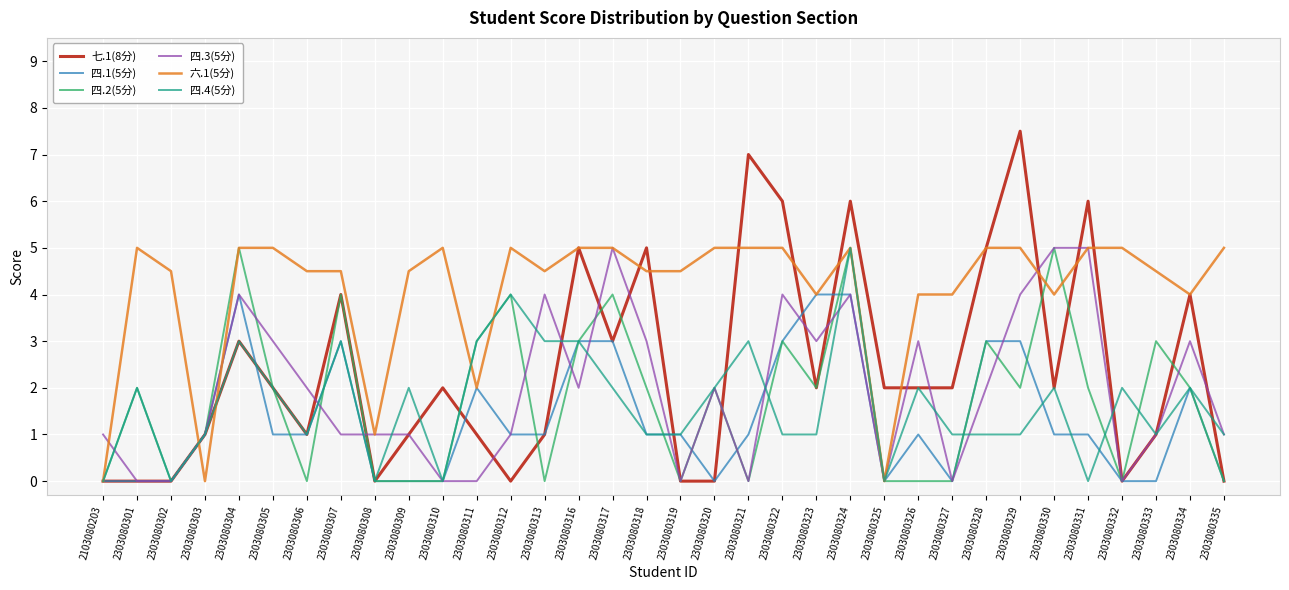

Is it true that 六.1(5分) equals 8.6 at 2303080328?

False